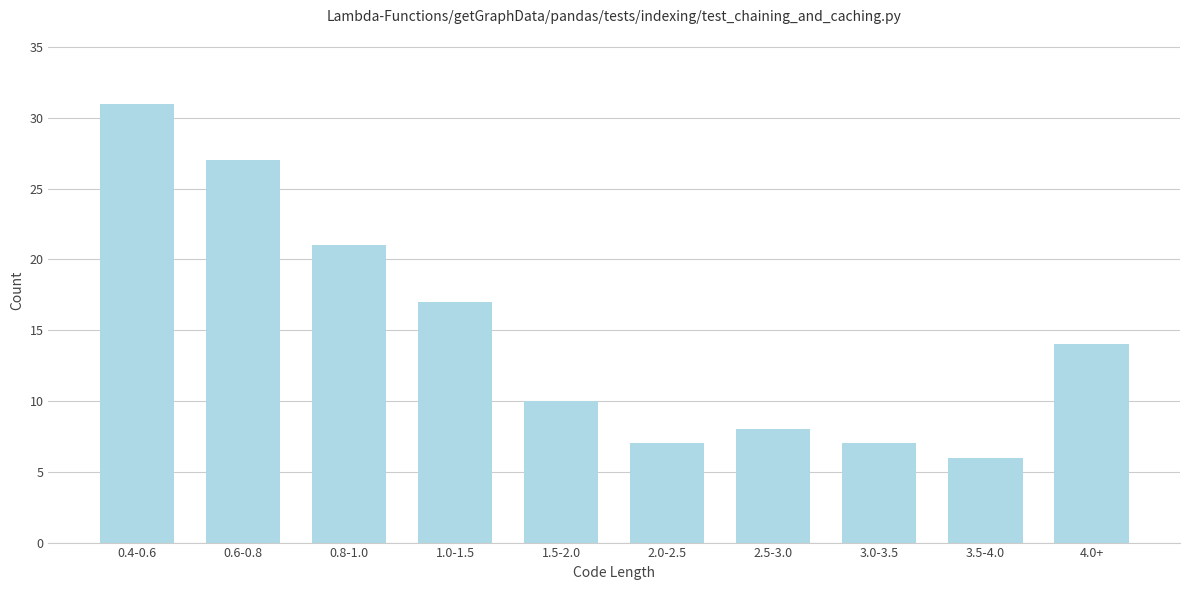

Reading right to left, what are all the values shown in this chart?

4.0+=14	3.5-4.0=6	3.0-3.5=7	2.5-3.0=8	2.0-2.5=7	1.5-2.0=10	1.0-1.5=17	0.8-1.0=21	0.6-0.8=27	0.4-0.6=31